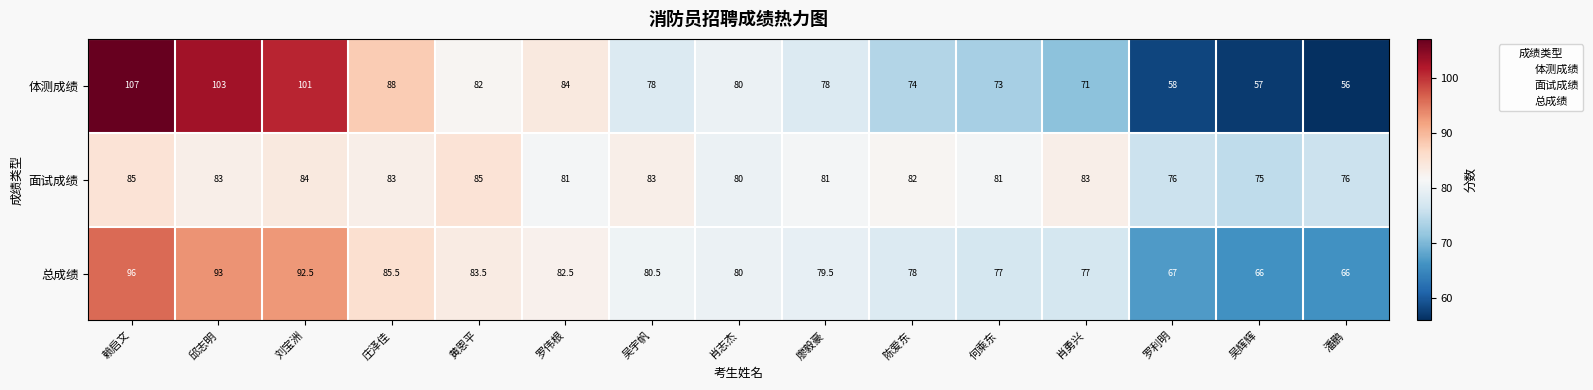

At which category does the chart reach its peak across all series?

赖启文